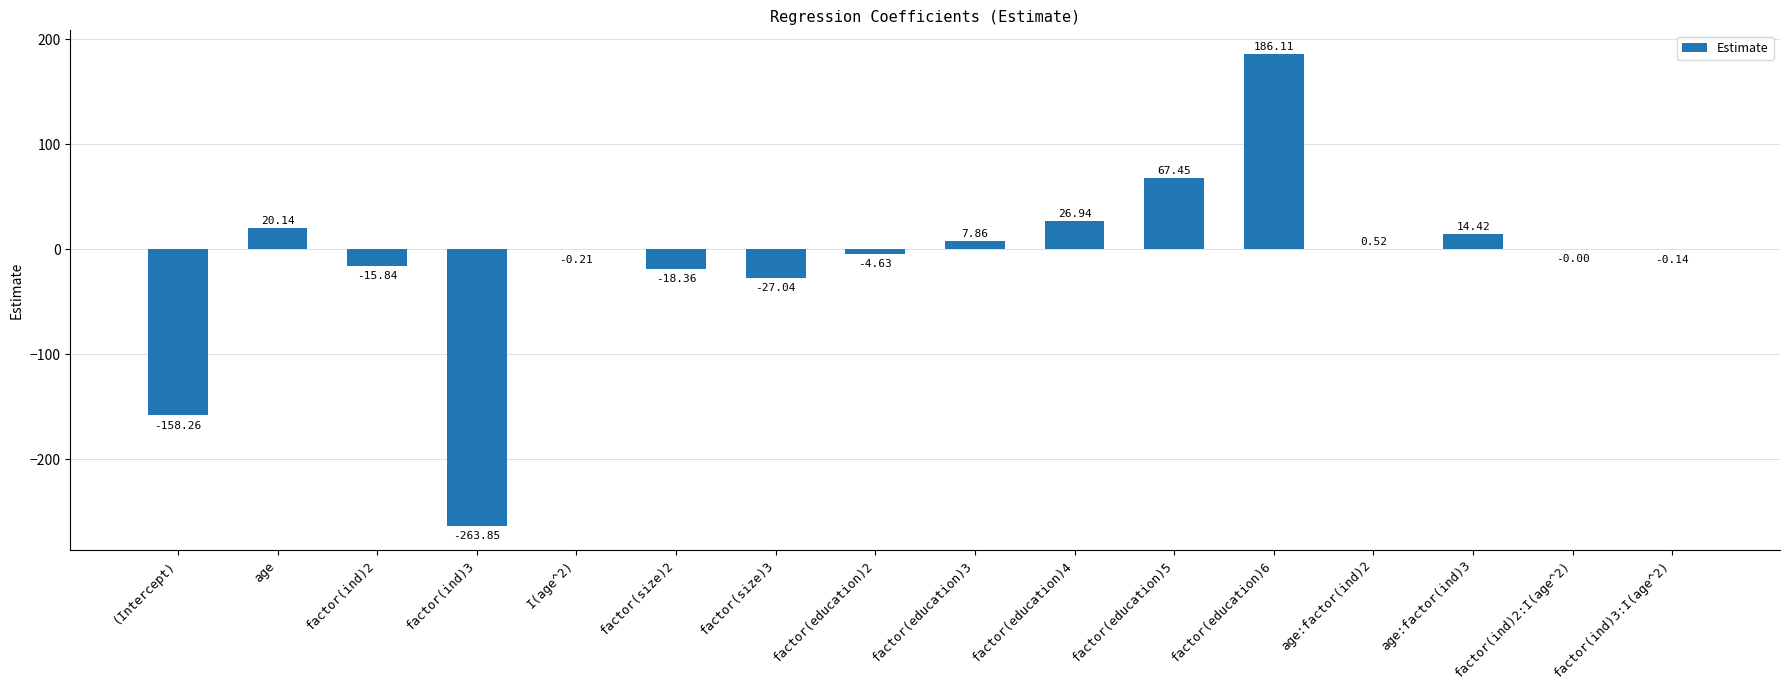

What is the change in value from factor(size)2 to factor(size)3?

-8.7